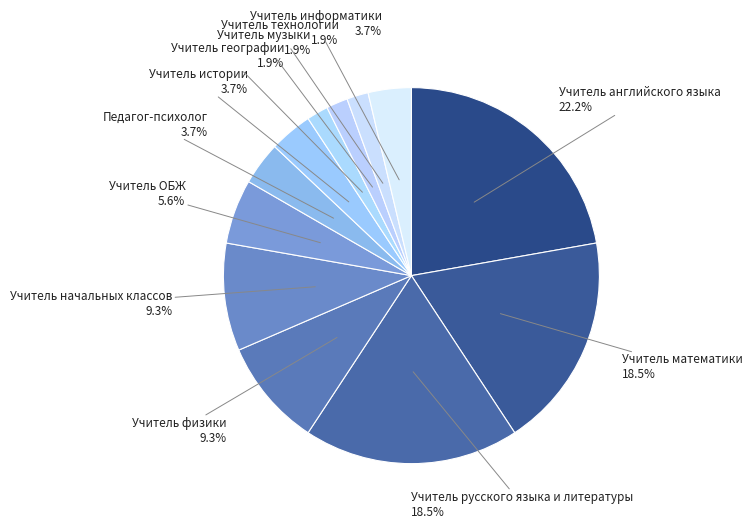

How many slices are in this pie chart?

12